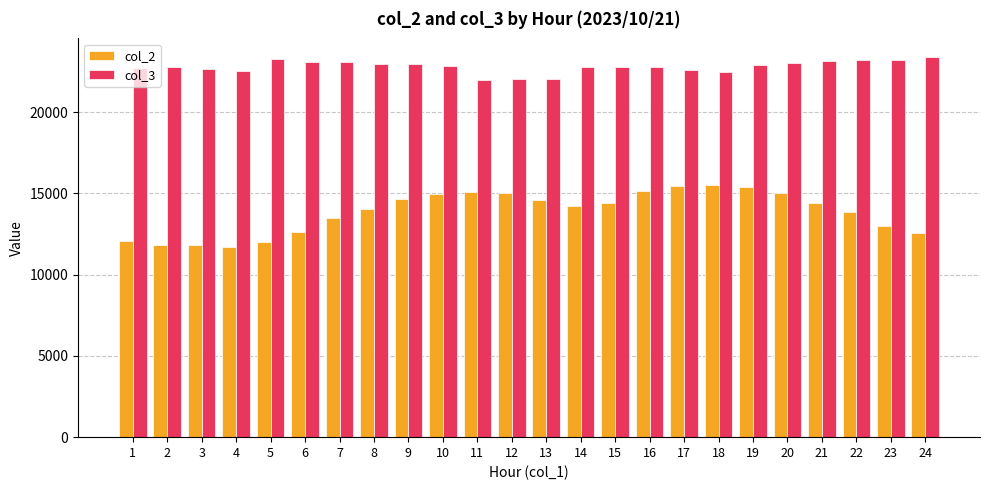

How many data points in col_3 are less than 22859?

12